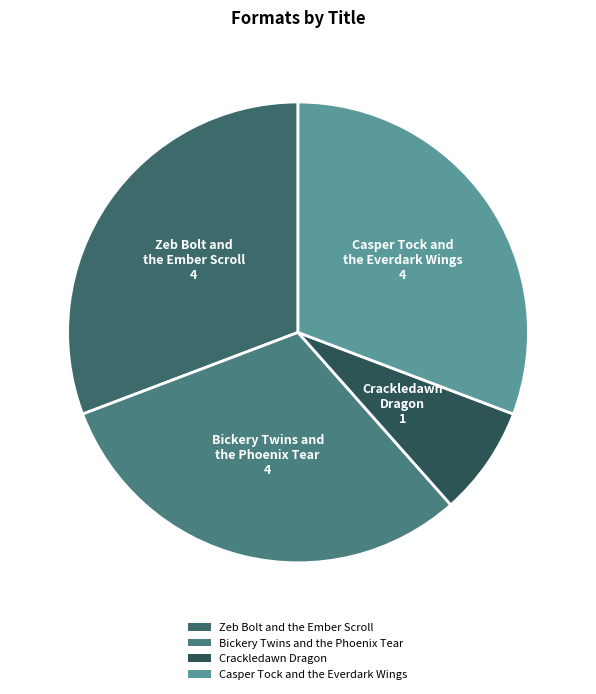

What is the smallest slice in the pie chart?

Crackledawn Dragon